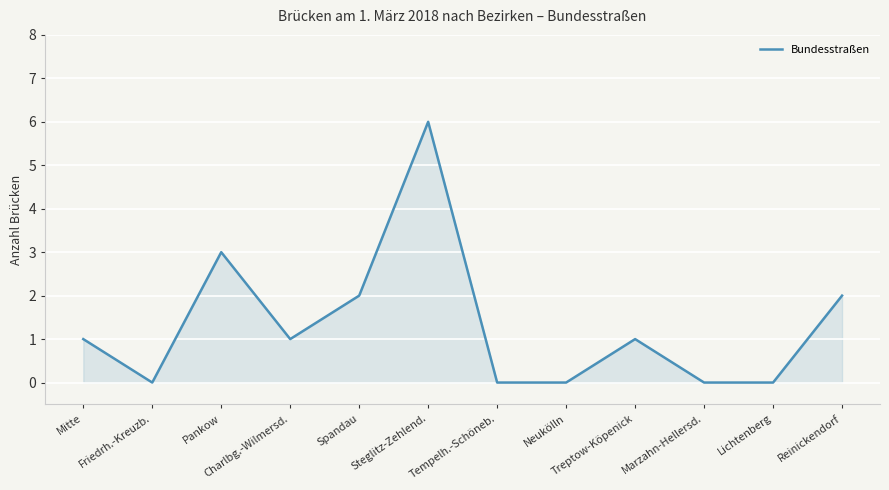

What value does the data have at Pankow?

3